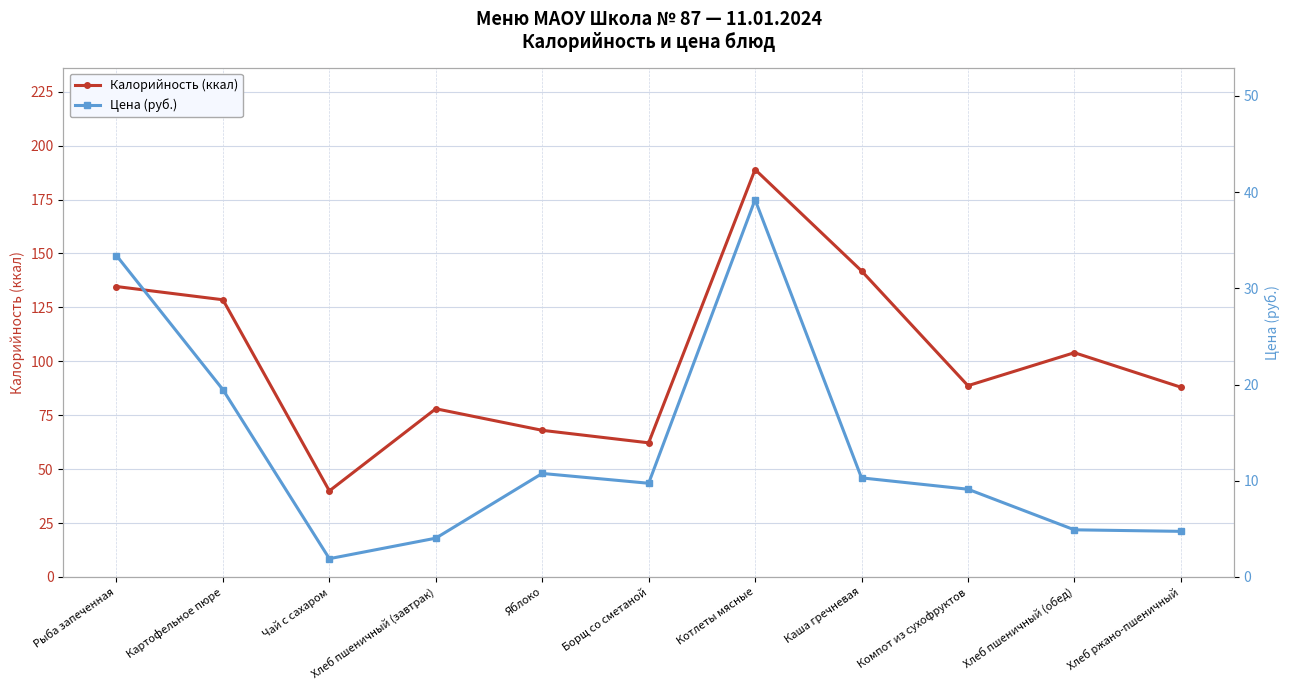

Where is the first local maximum for Цена (руб.)?

Яблоко